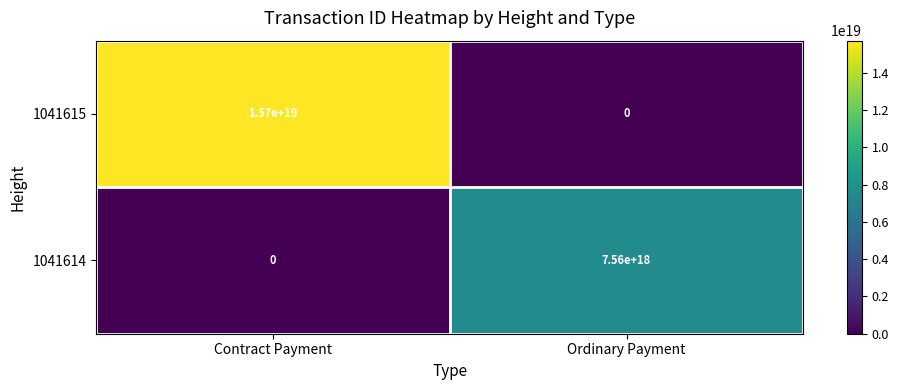

Where is 1041615 nearest to the value 7850000000000000000?

Contract Payment